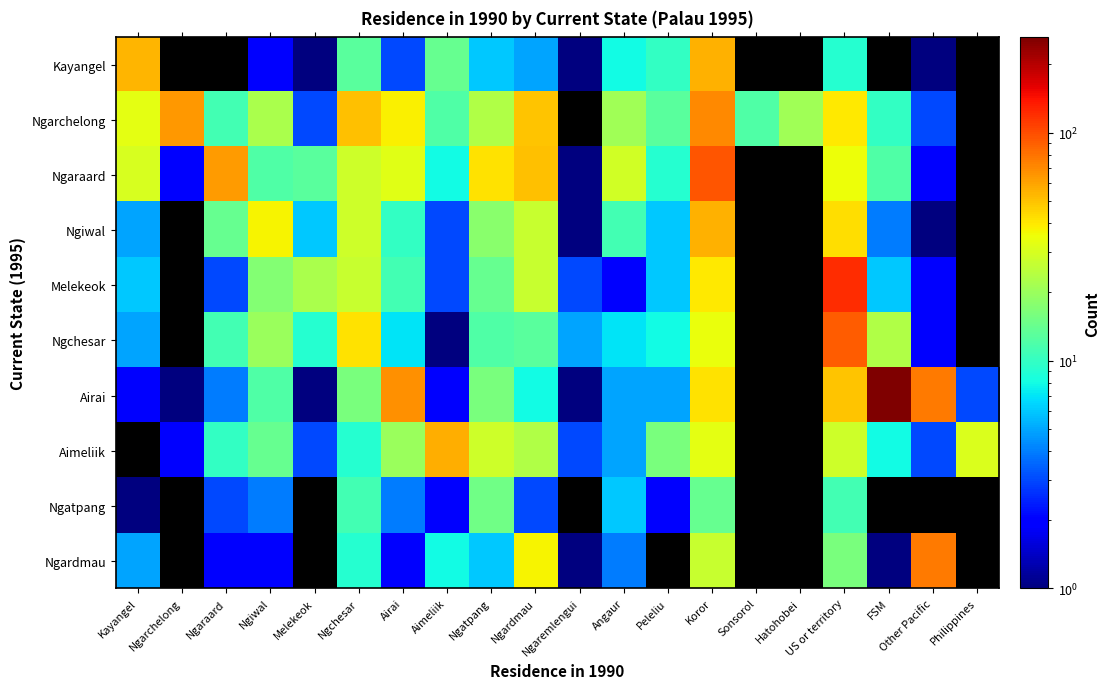

How many data points does each series have?

20